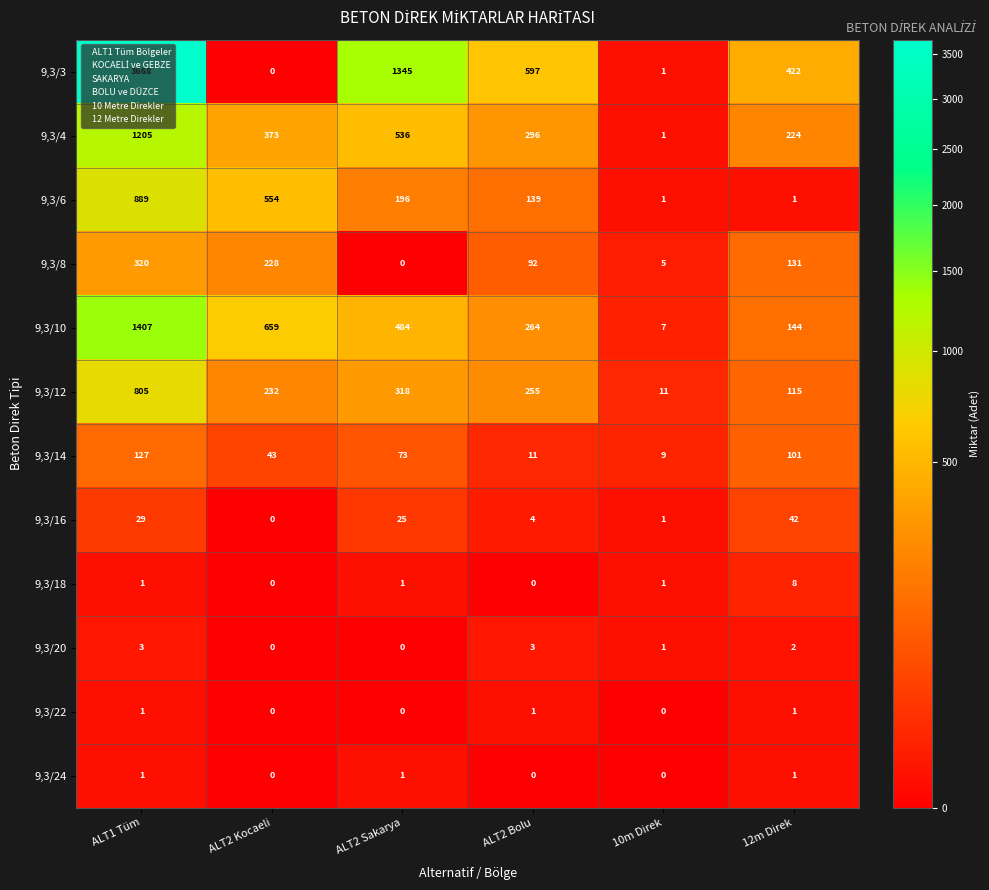

Which series has the widest spread of values?

9,3/3